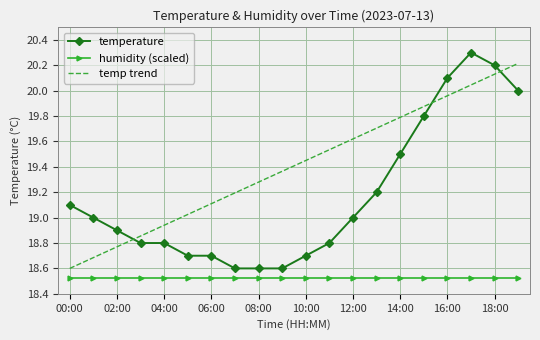

True or false: temperature has more than 0 points higher than both neighbors.

True